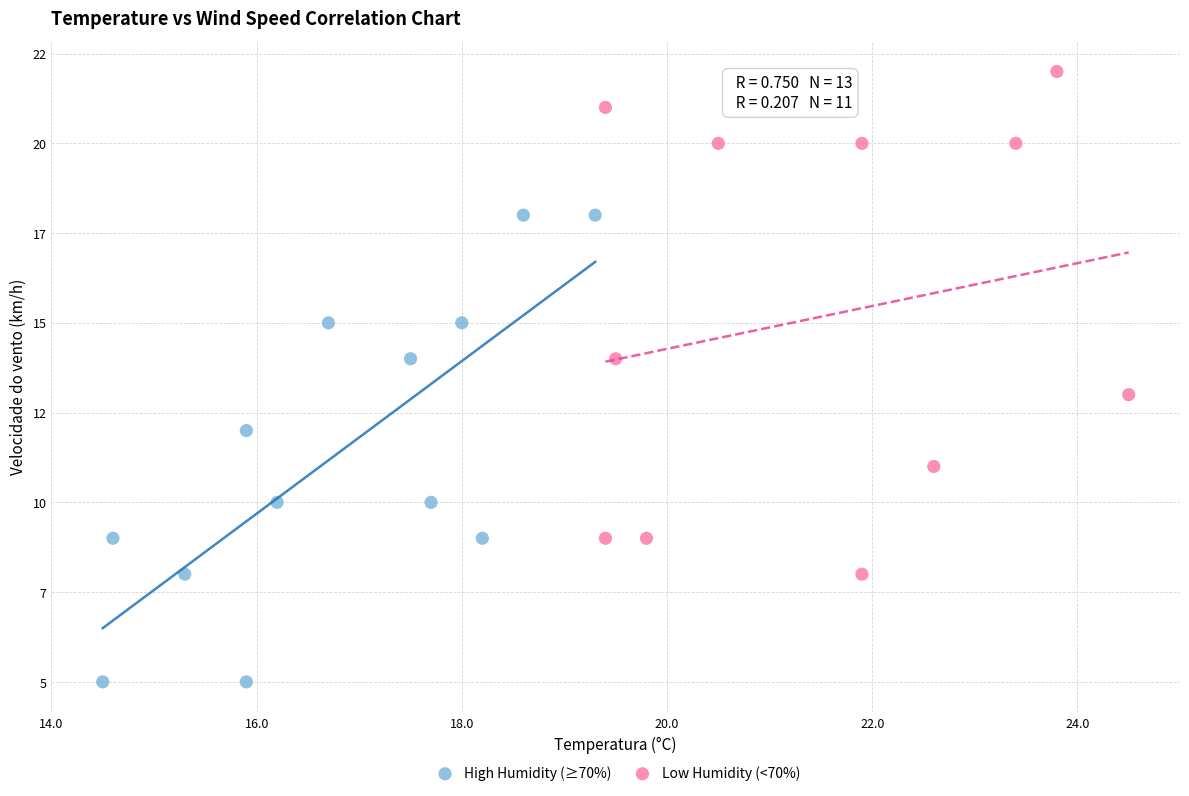

Which series reaches the maximum Y coordinate?

Low Humidity (<70%)